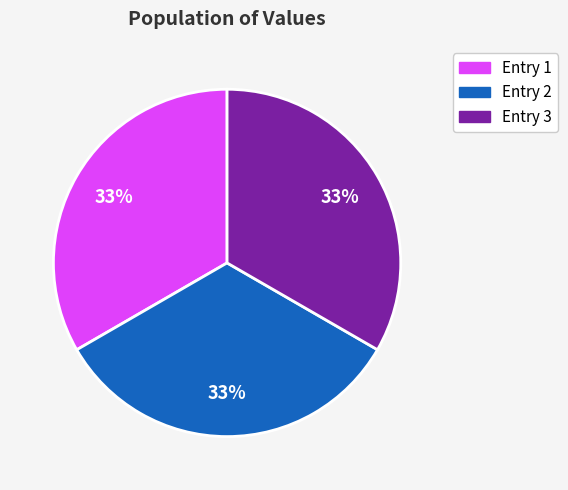

Does Entry 1 represent more than half of the total?

No